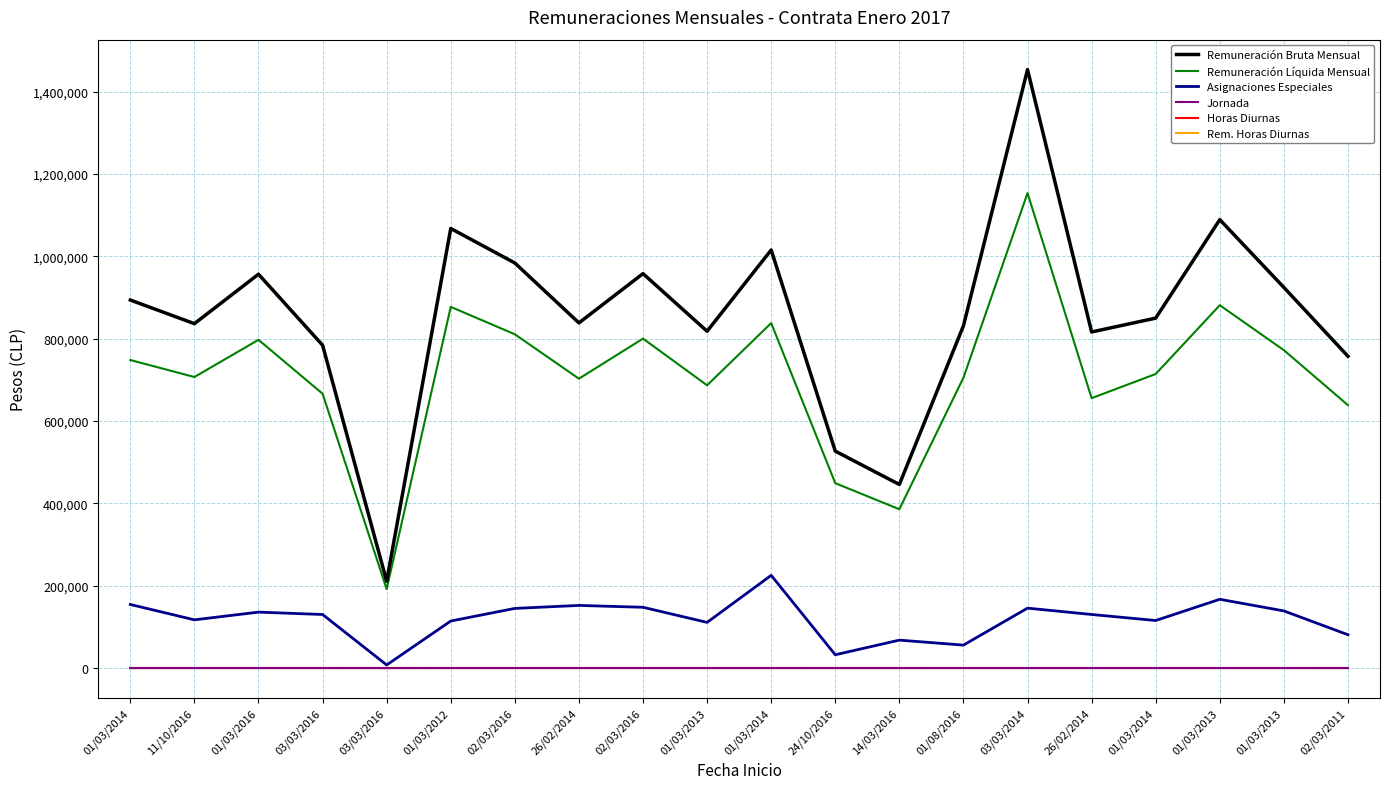

The value of Remuneración Líquida Mensual at 01/03/2013 is 1143518. True or false?

False